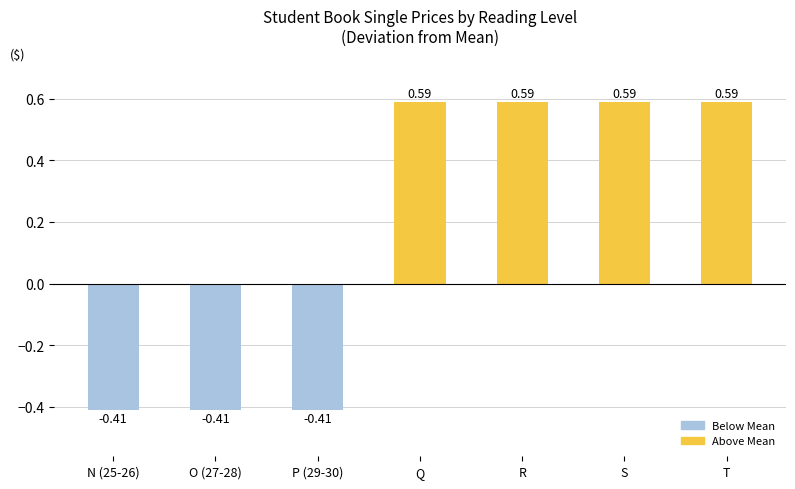

What is the label of the 4th bar from the right?

Q